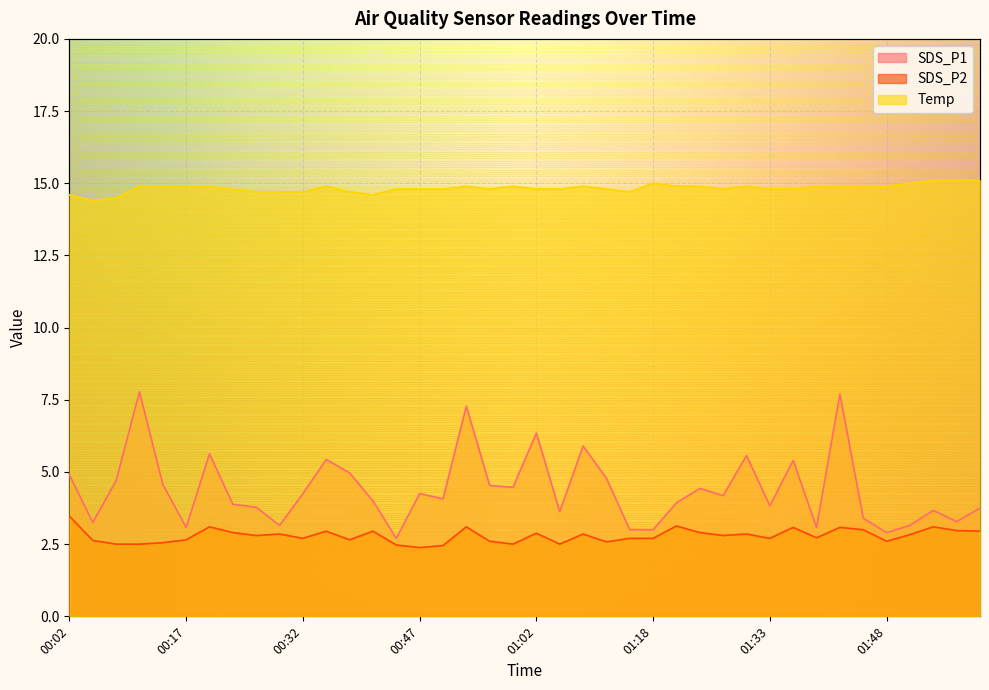

Reading left to right, list all the values displayed in this chart.

SDS_P1: 00:02=4.9	00:05=3.2	00:08=4.7	00:11=7.8	00:14=4.6	00:17=3.1	00:20=5.6	00:23=3.9	00:26=3.8	00:29=3.1	00:32=4.2	00:35=5.4	00:38=5.0	00:41=4.0	00:44=2.7	00:47=4.2	00:50=4.1	00:53=7.3	00:56=4.5	00:59=4.5	01:02=6.3	01:05=3.6	01:08=5.9	01:11=4.8	01:15=3.0	01:18=3.0	01:21=3.9	01:24=4.4	01:27=4.2	01:30=5.6	01:33=3.8	01:36=5.4	01:39=3.1	01:42=7.7	01:45=3.4	01:48=2.9	01:51=3.1	01:54=3.7	01:57=3.3	02:00=3.8
SDS_P2: 00:02=3.5	00:05=2.6	00:08=2.5	00:11=2.5	00:14=2.5	00:17=2.6	00:20=3.1	00:23=2.9	00:26=2.8	00:29=2.9	00:32=2.7	00:35=3.0	00:38=2.6	00:41=3.0	00:44=2.5	00:47=2.4	00:50=2.5	00:53=3.1	00:56=2.6	00:59=2.5	01:02=2.9	01:05=2.5	01:08=2.9	01:11=2.6	01:15=2.7	01:18=2.7	01:21=3.1	01:24=2.9	01:27=2.8	01:30=2.9	01:33=2.7	01:36=3.1	01:39=2.7	01:42=3.1	01:45=3.0	01:48=2.6	01:51=2.8	01:54=3.1	01:57=3.0	02:00=3.0
Temp: 00:02=14.6	00:05=14.4	00:08=14.5	00:11=14.9	00:14=14.9	00:17=14.9	00:20=14.9	00:23=14.8	00:26=14.7	00:29=14.7	00:32=14.7	00:35=14.9	00:38=14.7	00:41=14.6	00:44=14.8	00:47=14.8	00:50=14.8	00:53=14.9	00:56=14.8	00:59=14.9	01:02=14.8	01:05=14.8	01:08=14.9	01:11=14.8	01:15=14.7	01:18=15.0	01:21=14.9	01:24=14.9	01:27=14.8	01:30=14.9	01:33=14.8	01:36=14.8	01:39=14.9	01:42=14.9	01:45=14.9	01:48=14.9	01:51=15.0	01:54=15.1	01:57=15.1	02:00=15.1